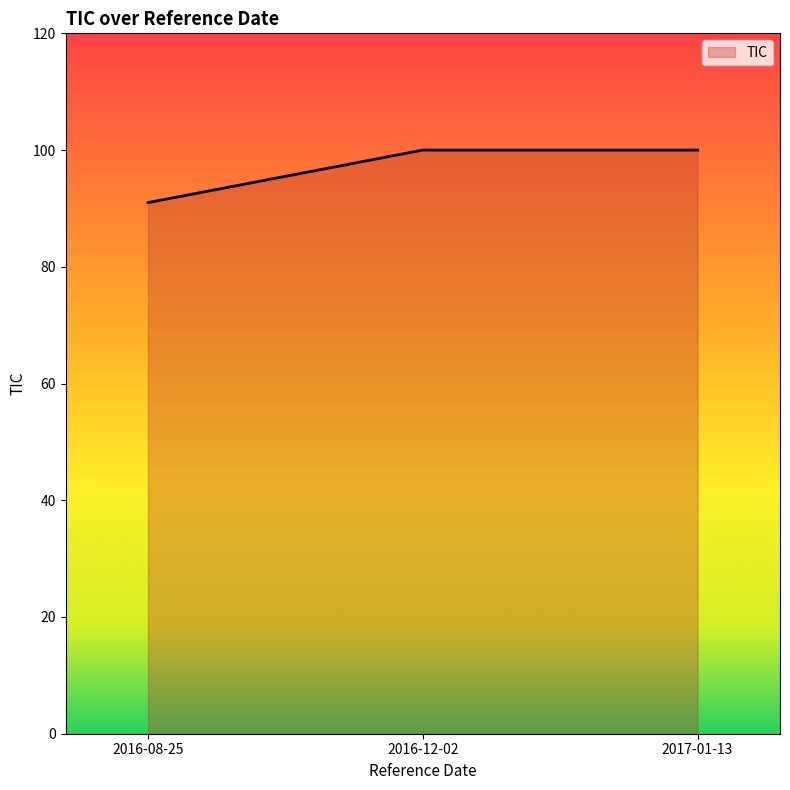

Which label corresponds to the smallest value in the chart?

2016-08-25